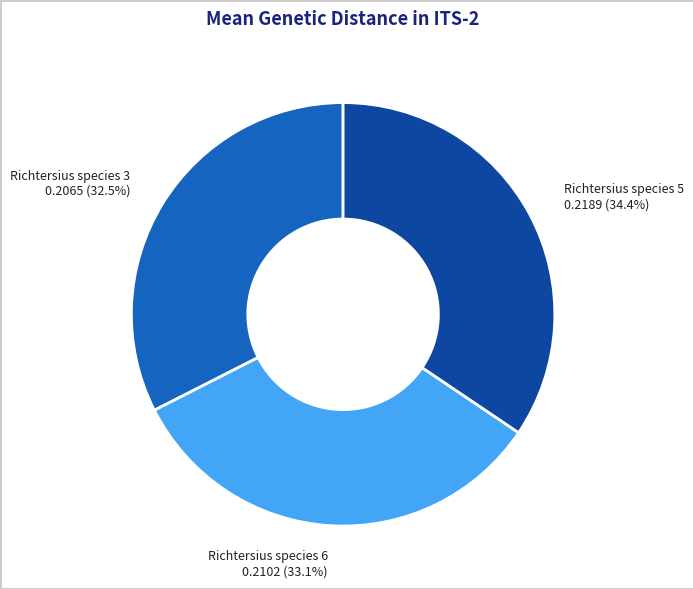

Does Richtersius species 5 account for over 50% of the chart?

No